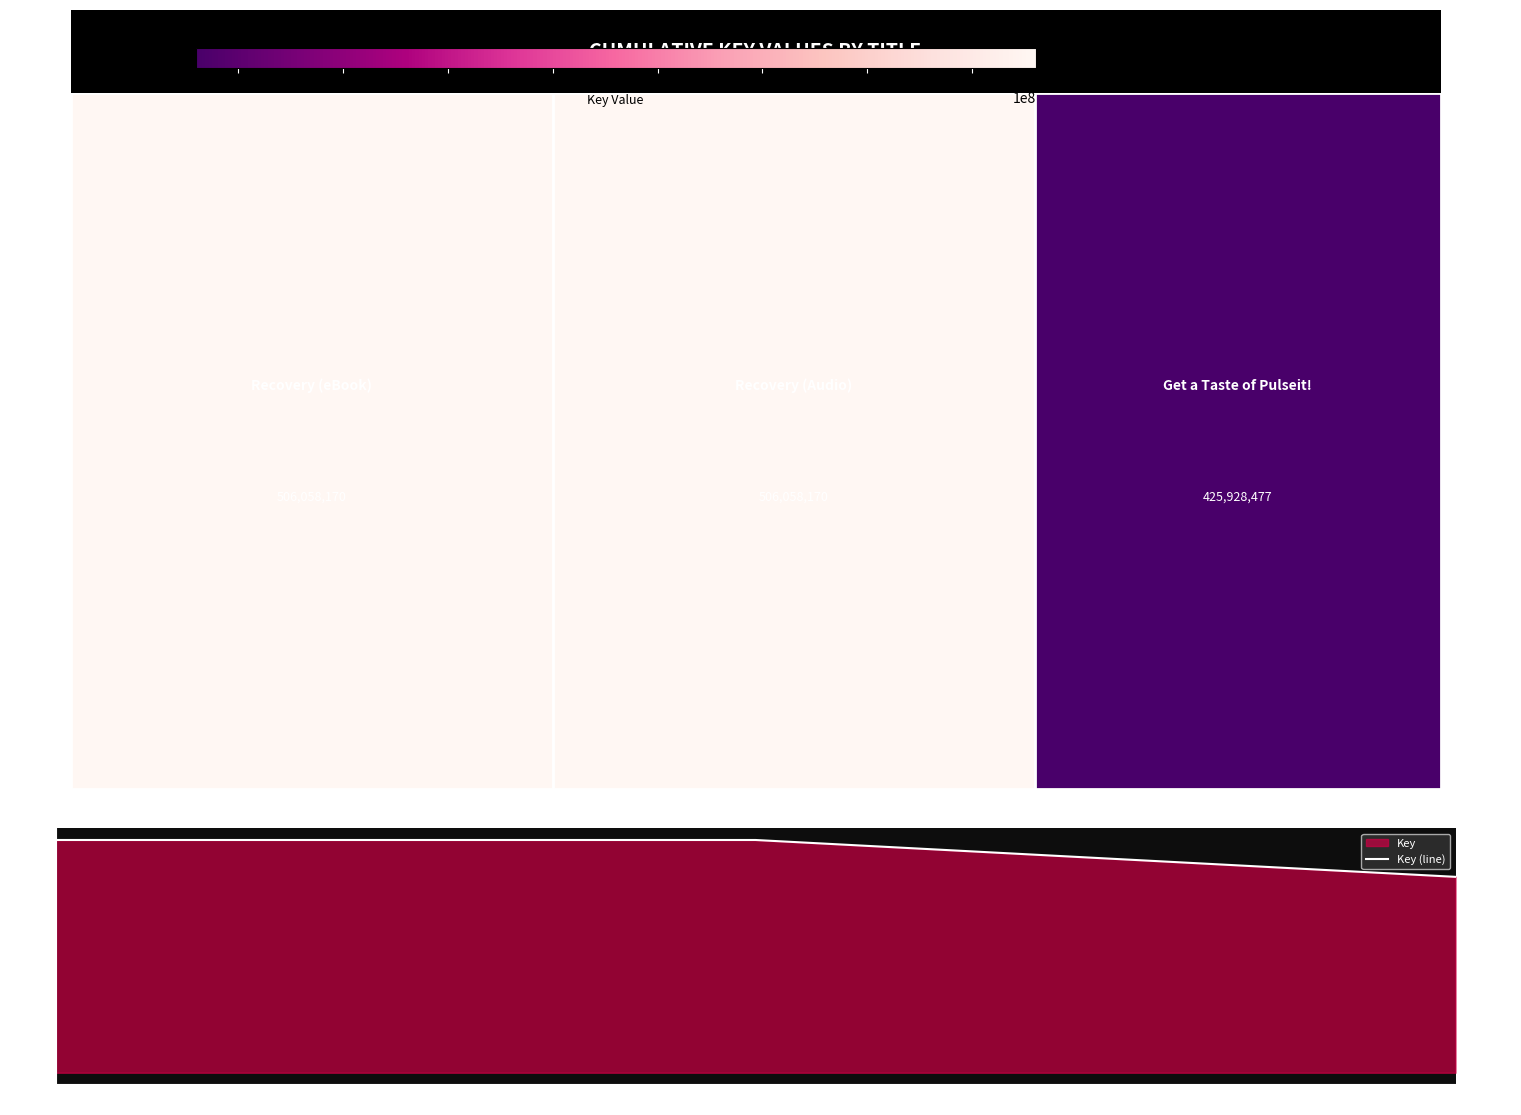

At which category does the chart reach its minimum across all series?

Get a Taste of Pulseit!